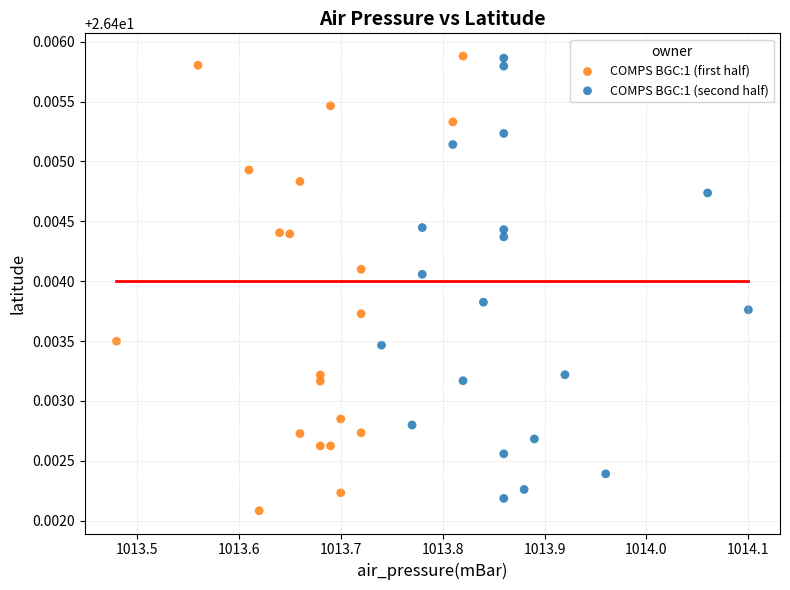

Which series reaches the minimum Y coordinate?

COMPS BGC:1 (first half)